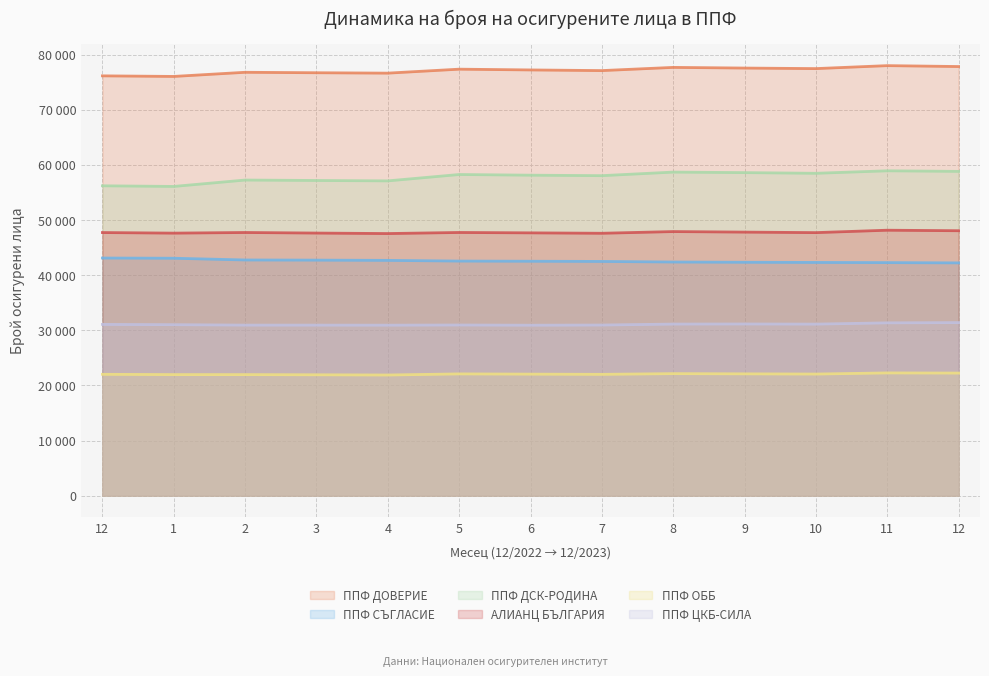

Is the value of АЛИАНЦ БЪЛГАРИЯ at 12 greater than the value of ППФ ЦКБ-СИЛА at 1?

Yes